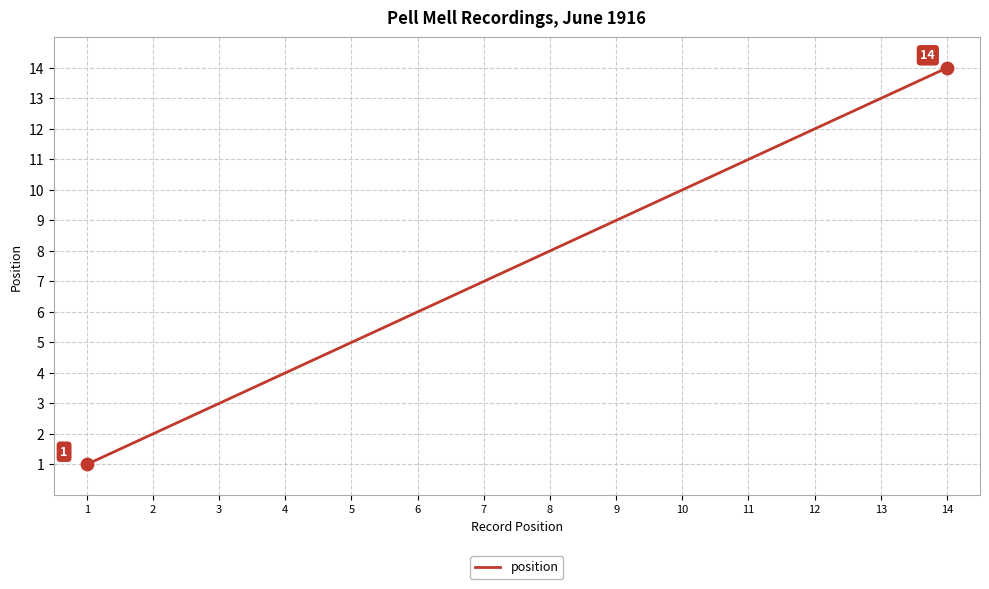

What is the change in value from 6 to 10?

+4